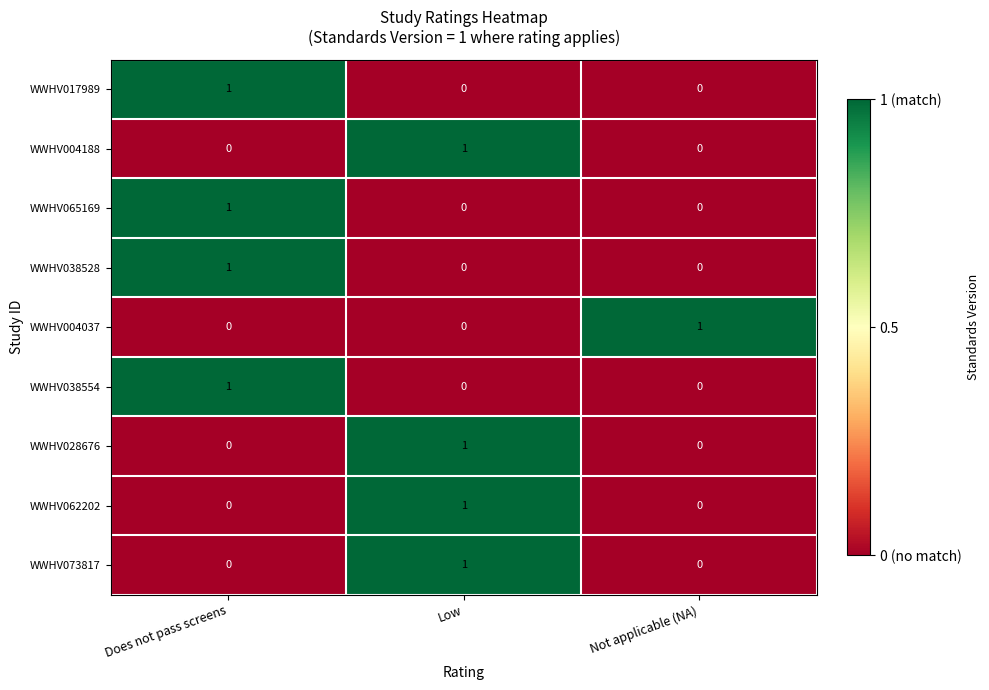

Reading left to right, transcribe all the data shown in this chart.

WWHV017989: Does not pass screens=1	Low=0	Not applicable (NA)=0
WWHV004188: Does not pass screens=0	Low=1	Not applicable (NA)=0
WWHV065169: Does not pass screens=1	Low=0	Not applicable (NA)=0
WWHV038528: Does not pass screens=1	Low=0	Not applicable (NA)=0
WWHV004037: Does not pass screens=0	Low=0	Not applicable (NA)=1
WWHV038554: Does not pass screens=1	Low=0	Not applicable (NA)=0
WWHV028676: Does not pass screens=0	Low=1	Not applicable (NA)=0
WWHV062202: Does not pass screens=0	Low=1	Not applicable (NA)=0
WWHV073817: Does not pass screens=0	Low=1	Not applicable (NA)=0